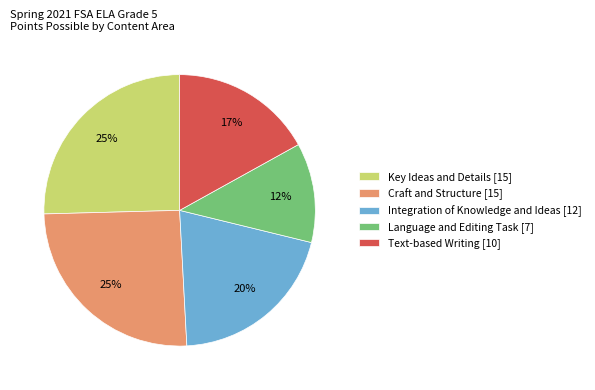

True or false: Key Ideas and Details accounts for 25% of the total.

True